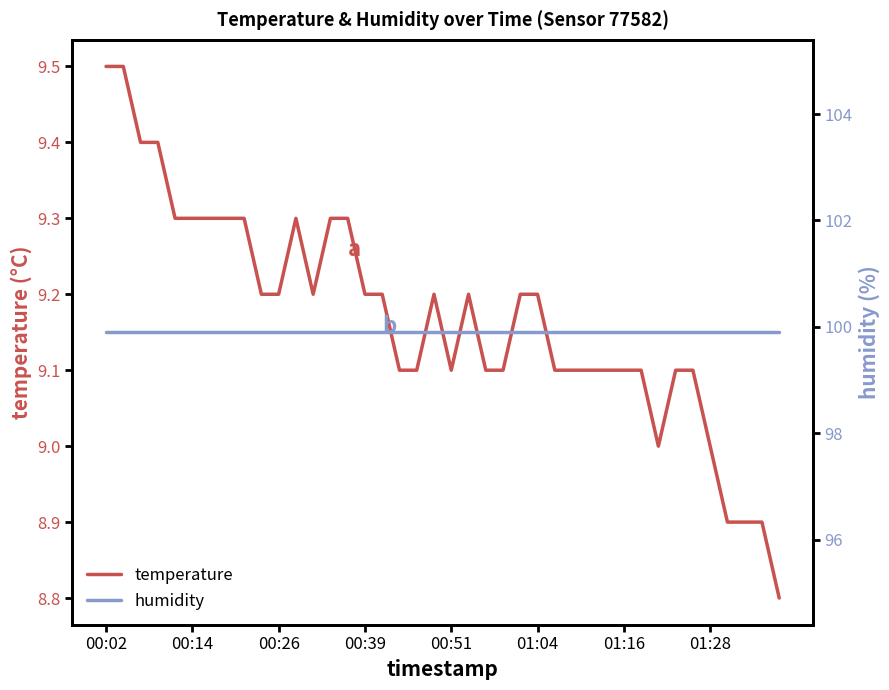

True or false: humidity has more than 2 points higher than both neighbors.

False